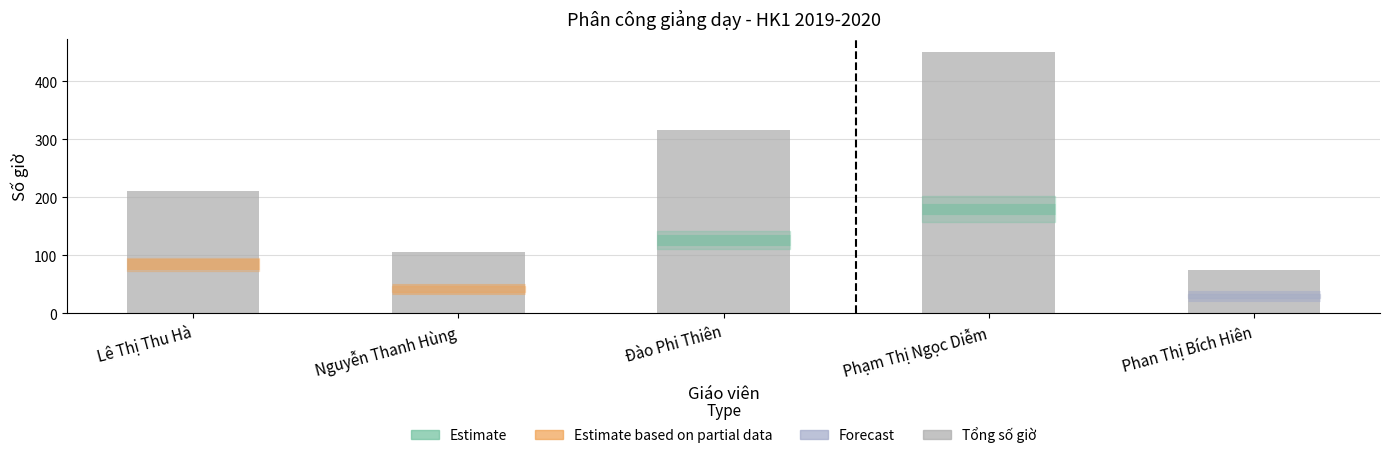

Where is the data nearest to the value 262?

Lê Thị Thu Hà